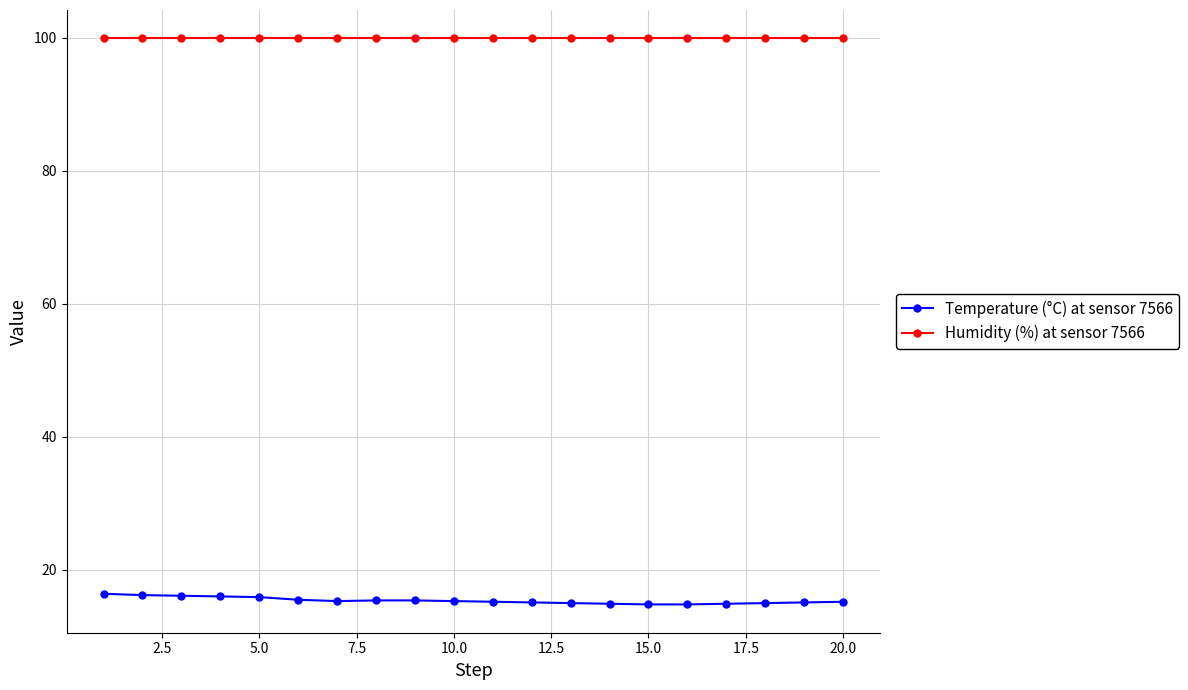

True or false: Humidity (%) at sensor 7566 and Temperature (°C) at sensor 7566 cross at least once.

False